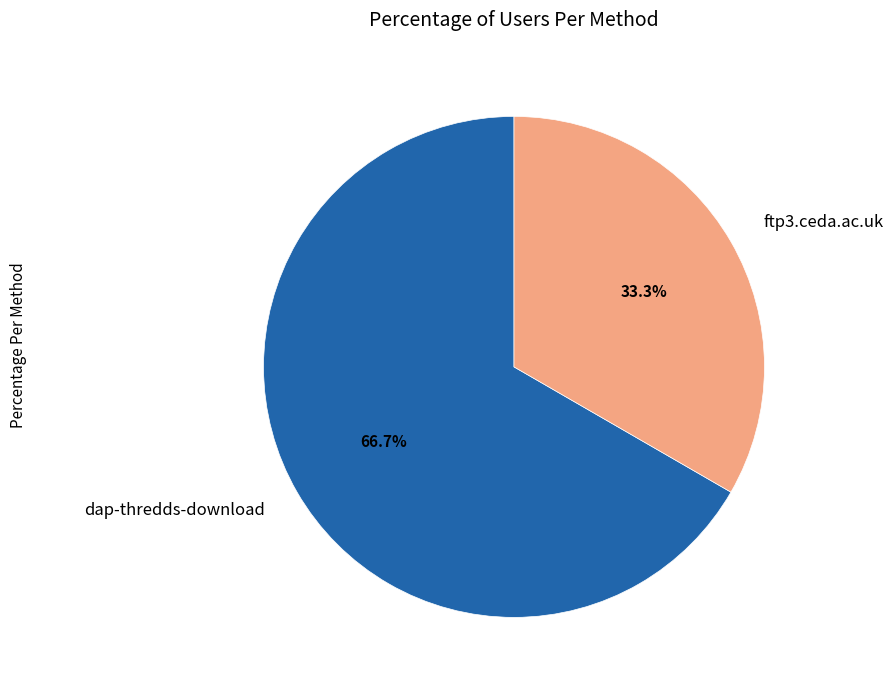

Which slice represents more than half of the pie?

dap-thredds-download